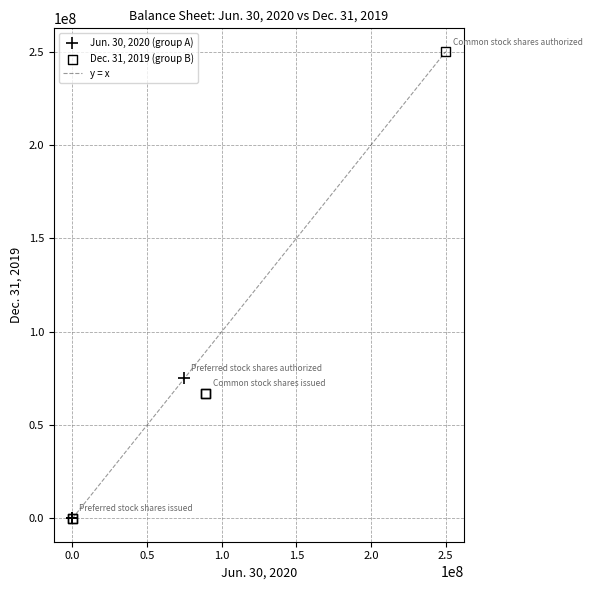

Which series contains the highest Y value?

Dec. 31, 2019 (group B)